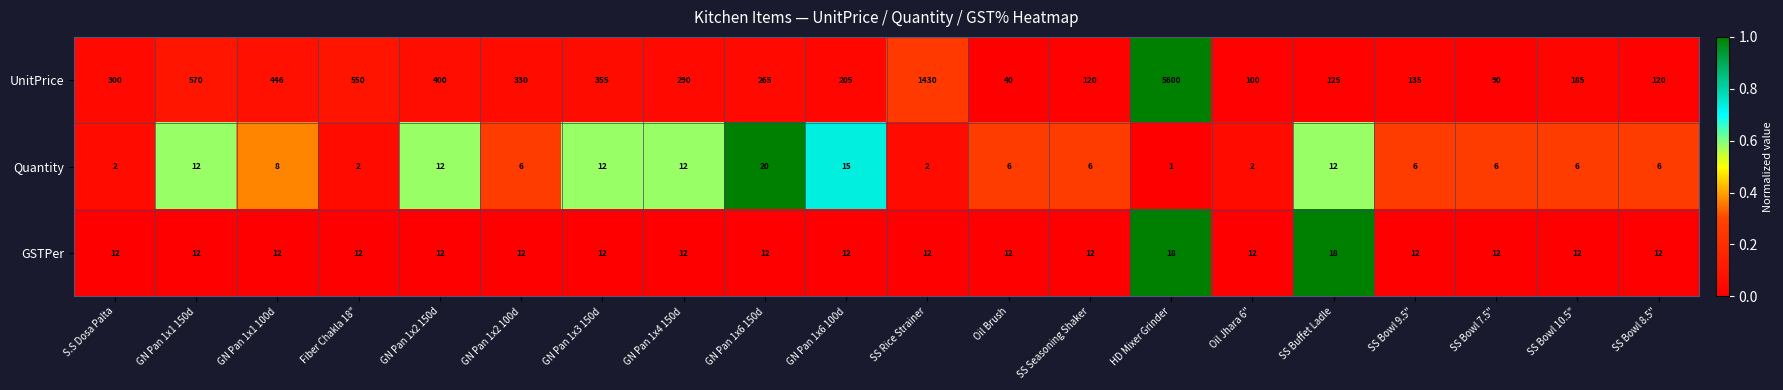

At SS Buffet Ladle, list the series in order from largest to smallest.

UnitPrice, GSTPer, Quantity